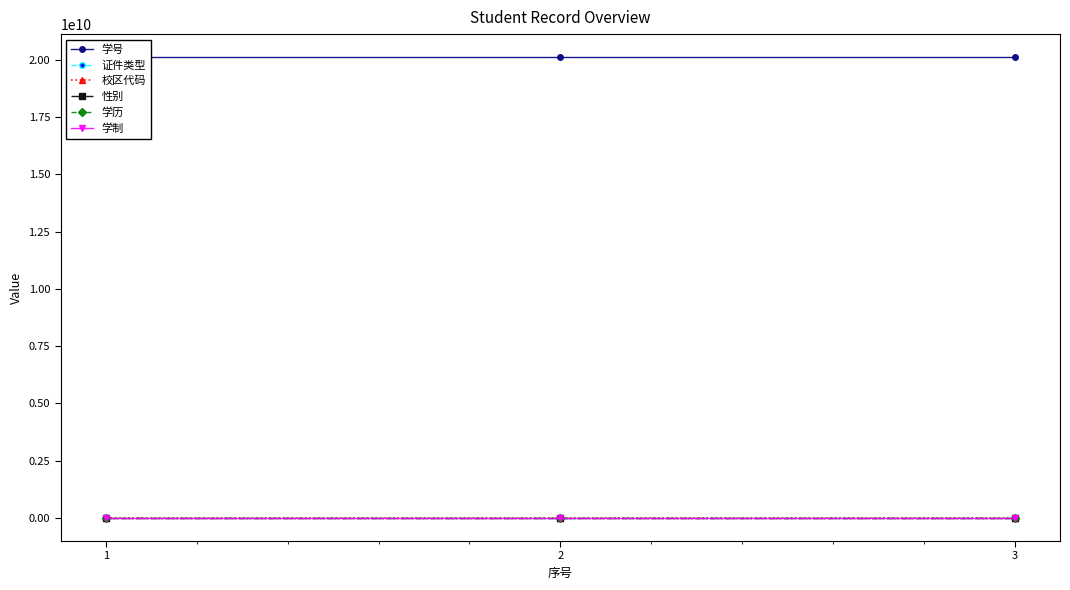

Rank the categories by 学制 value from highest to lowest.

1, 2, 3